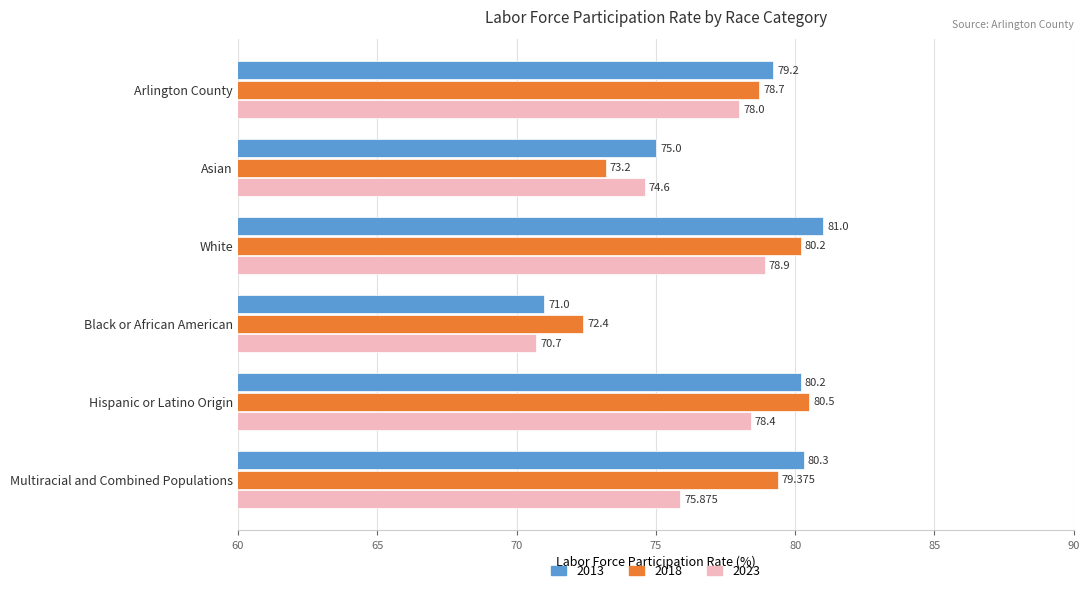

Rank the categories by 2023 value from highest to lowest.

White, Hispanic or Latino Origin, Arlington County, Multiracial and Combined Populations, Asian, Black or African American